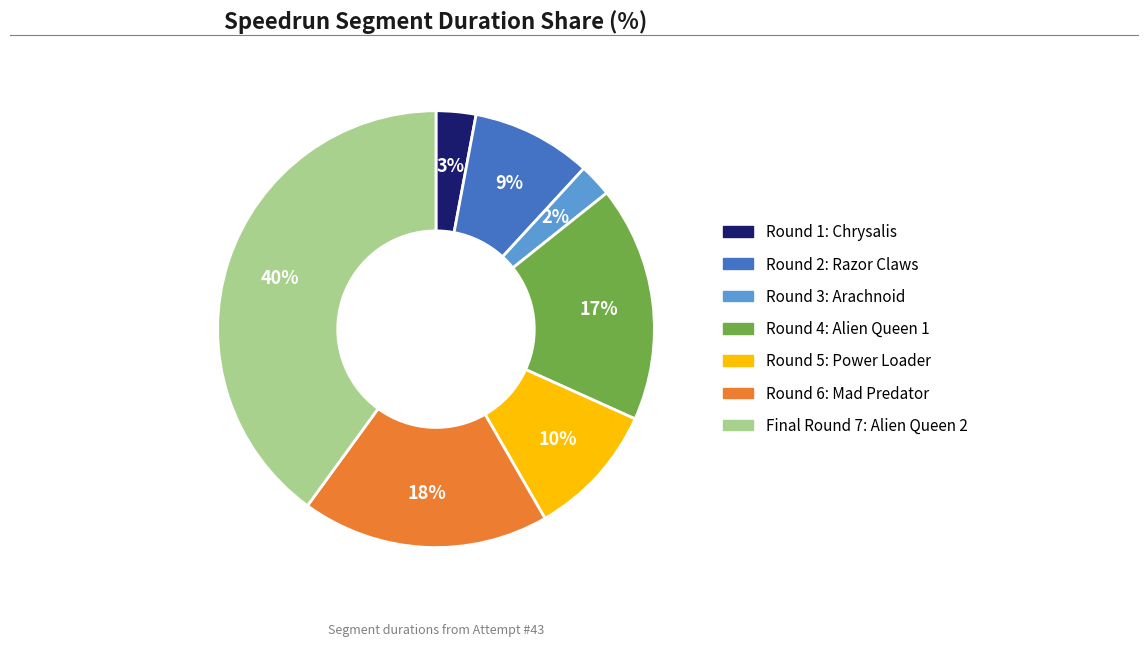

Which has a higher value, Round 5: Power Loader or Round 4: Alien Queen 1?

Round 4: Alien Queen 1